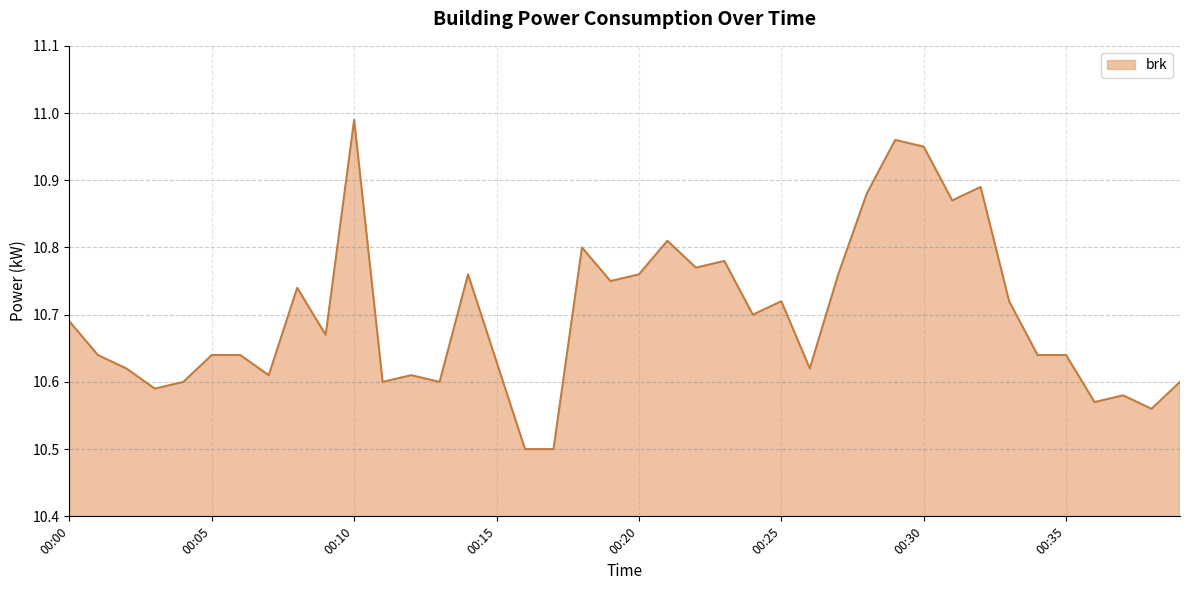

What is the difference between the maximum and minimum values?

0.5